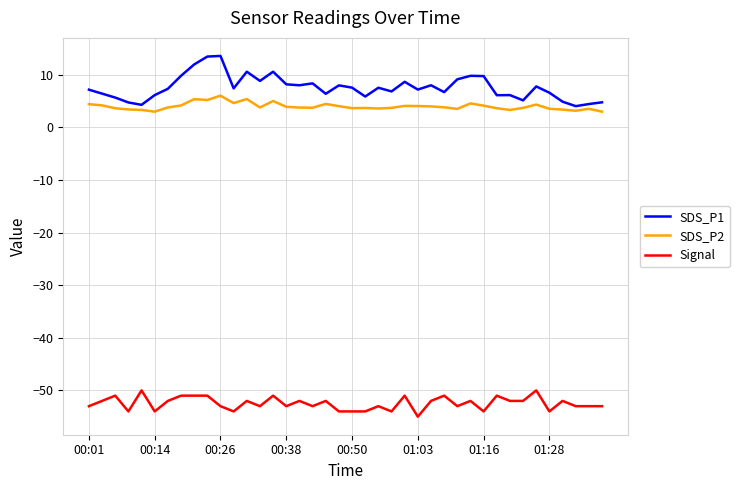

What is the highest value of the SDS_P1 series?

13.6